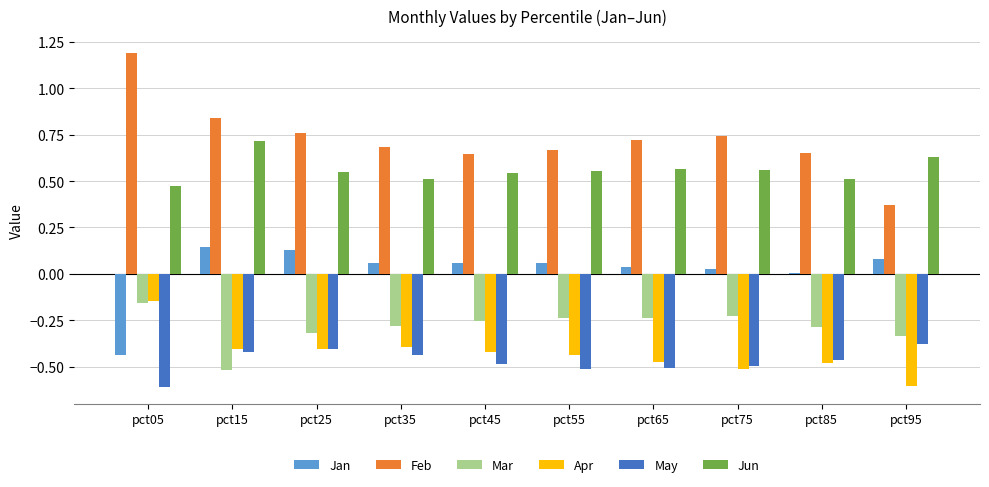

Which category has the highest value across all series?

pct05